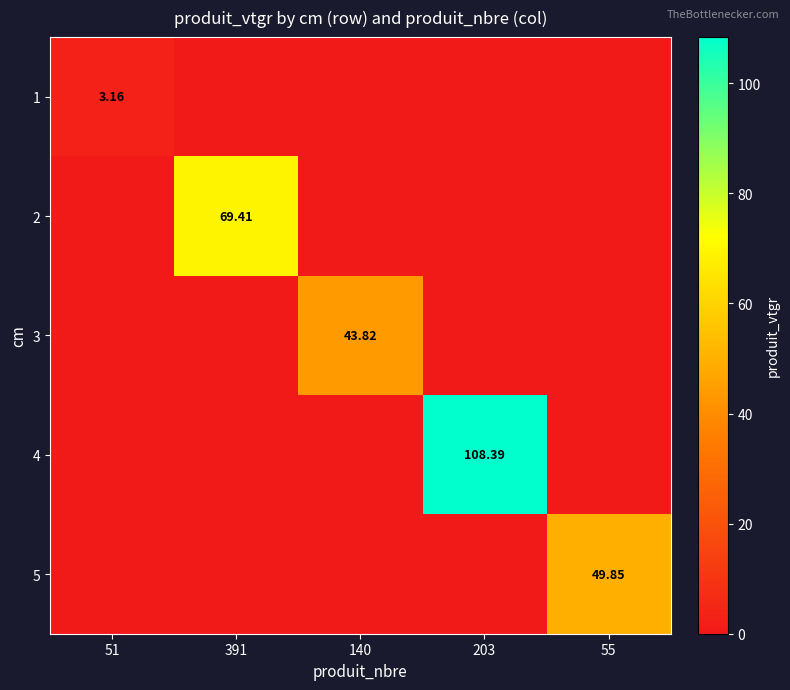

What is the highest value of the 2 series?

69.4